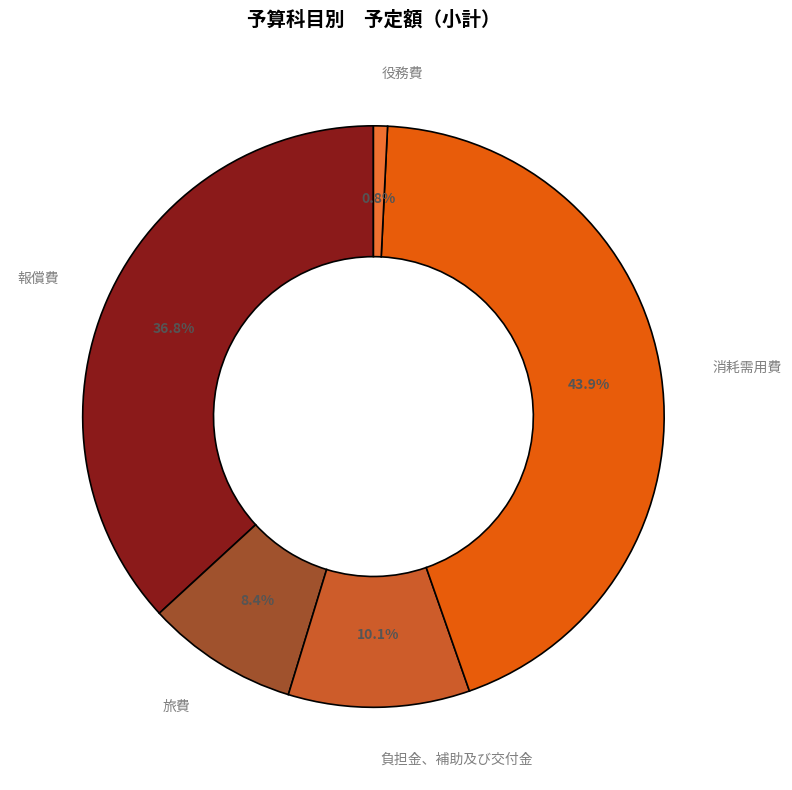

Which has a higher value, 消耗需用費 or 報償費?

消耗需用費